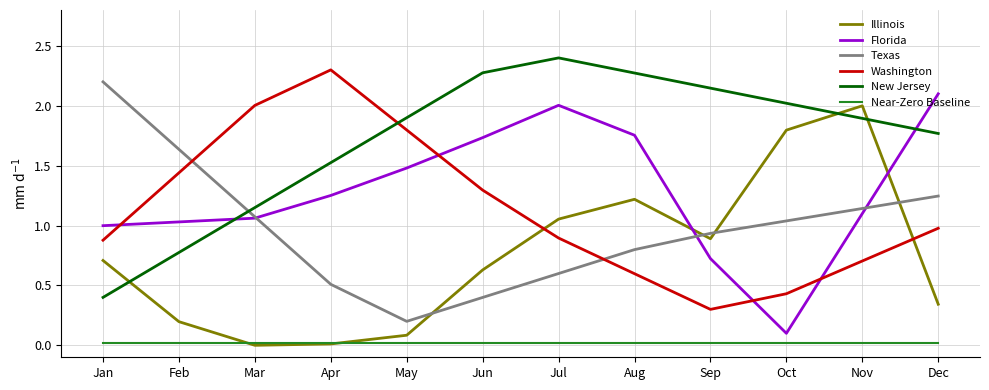

Between Jun and Dec, which series saw the biggest shift?

Texas